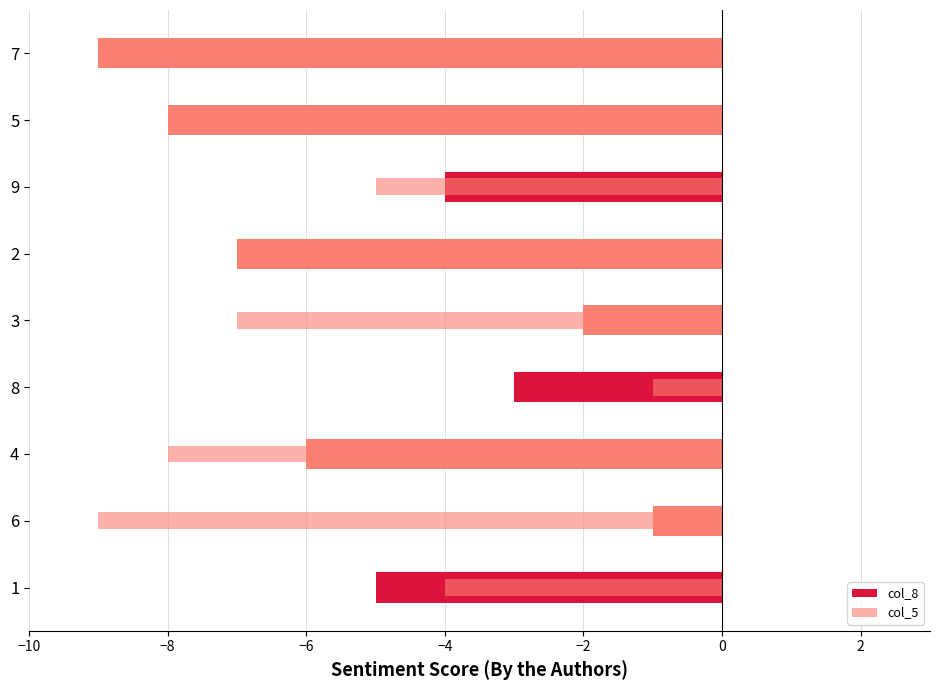

Which series has the largest total across all categories?

col_8